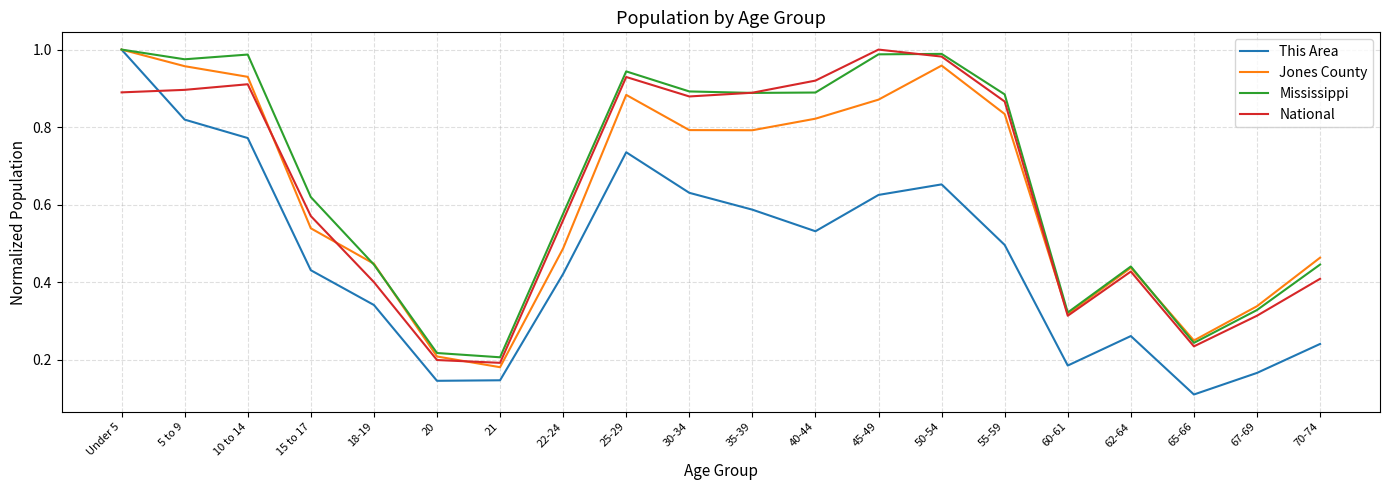

Between 35-39 and 65-66, which series saw the biggest shift?

National